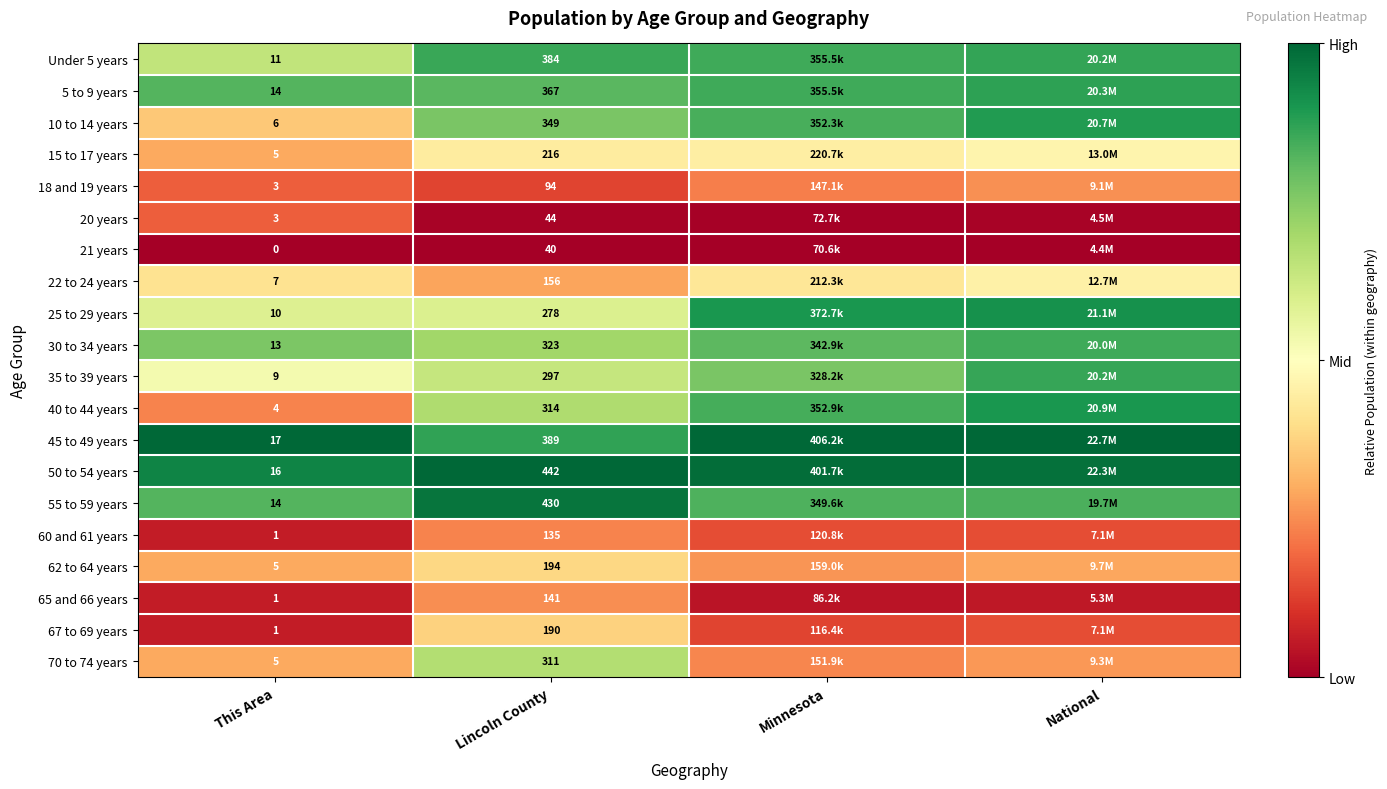

Is it true that Under 5 years equals 1.2 at Lincoln County?

False